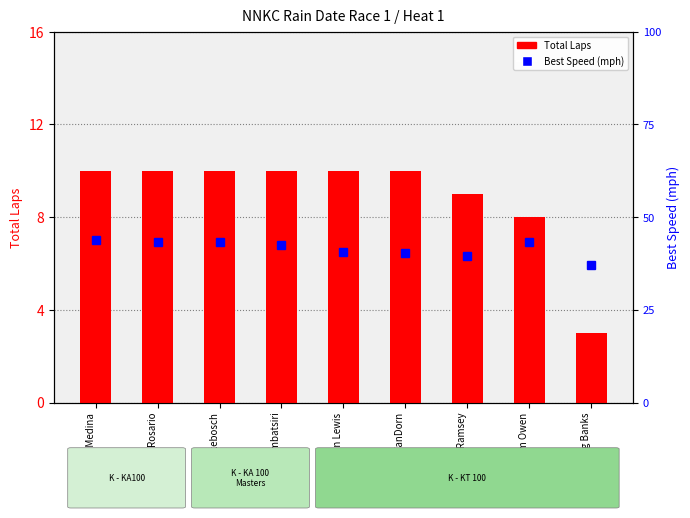

The value of Total Laps at Gio Medina is 17.7. True or false?

False